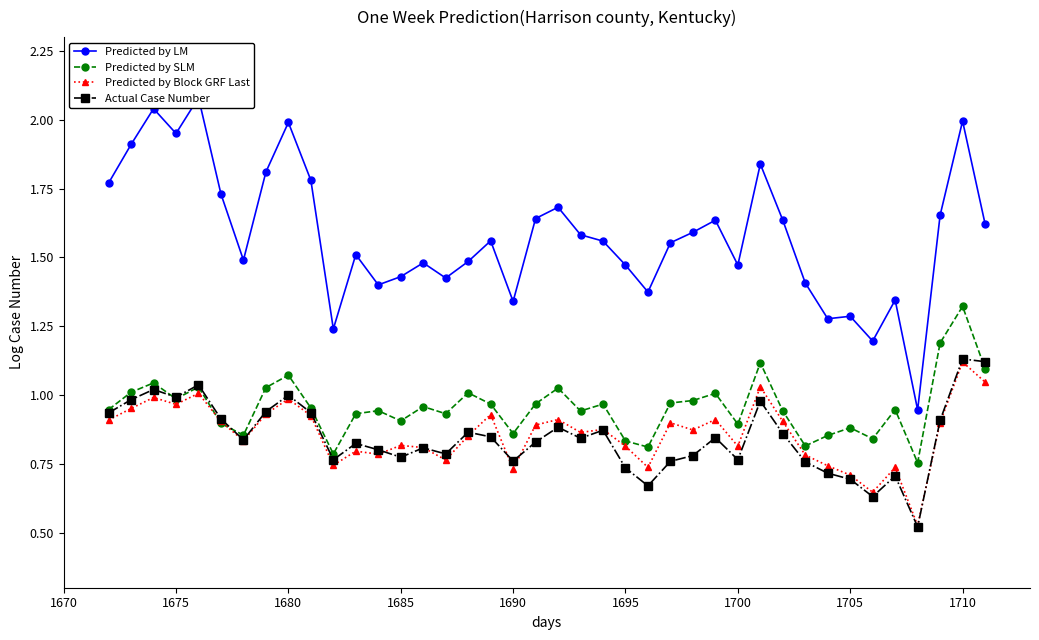

How many lines are shown in the chart?

4